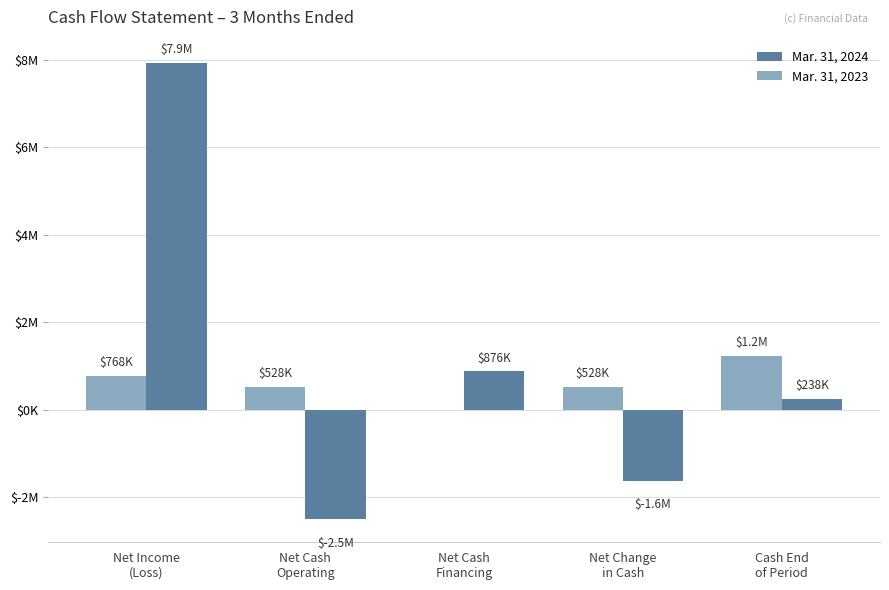

What are all the series names shown in the legend?

Mar. 31, 2024, Mar. 31, 2023